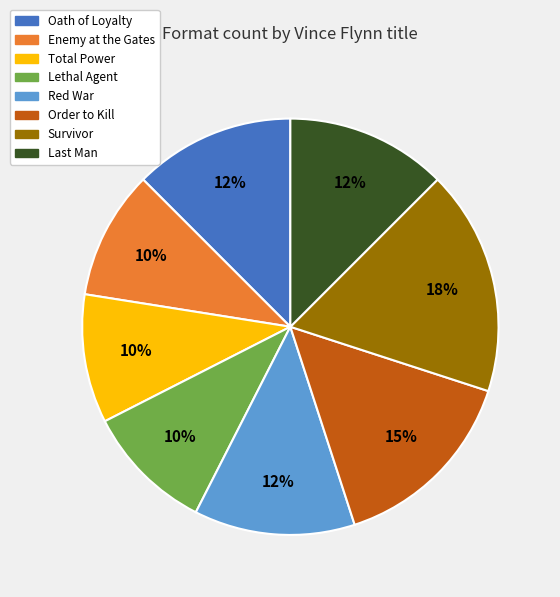

Is the sum of Enemy at the Gates and Red War greater than half?

No